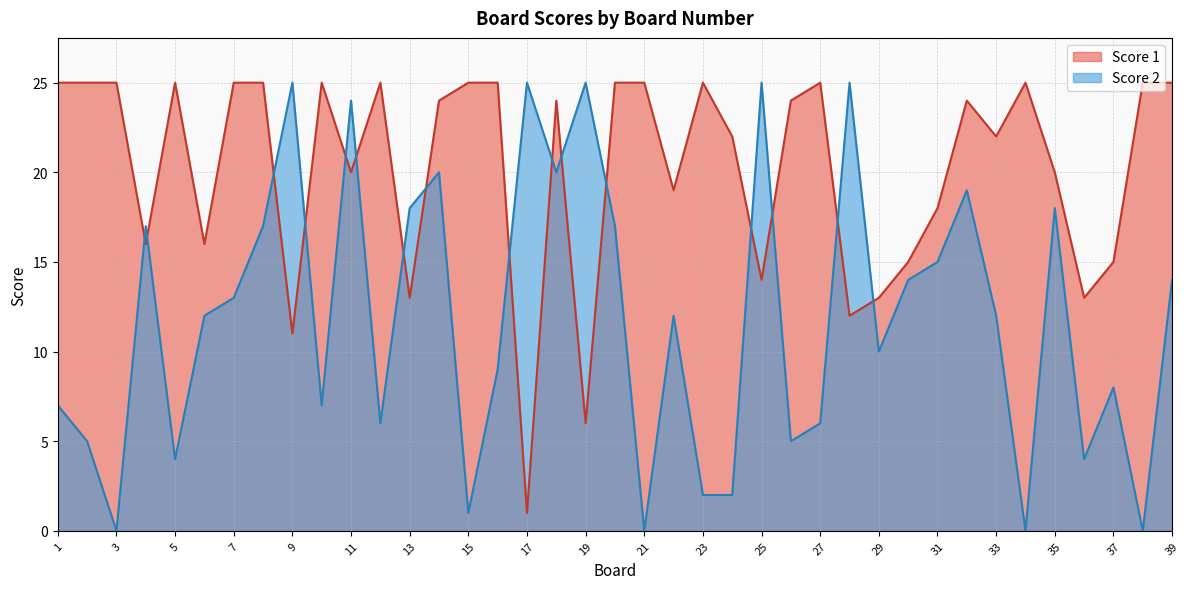

What is the lowest value of the Score 1 series?

1